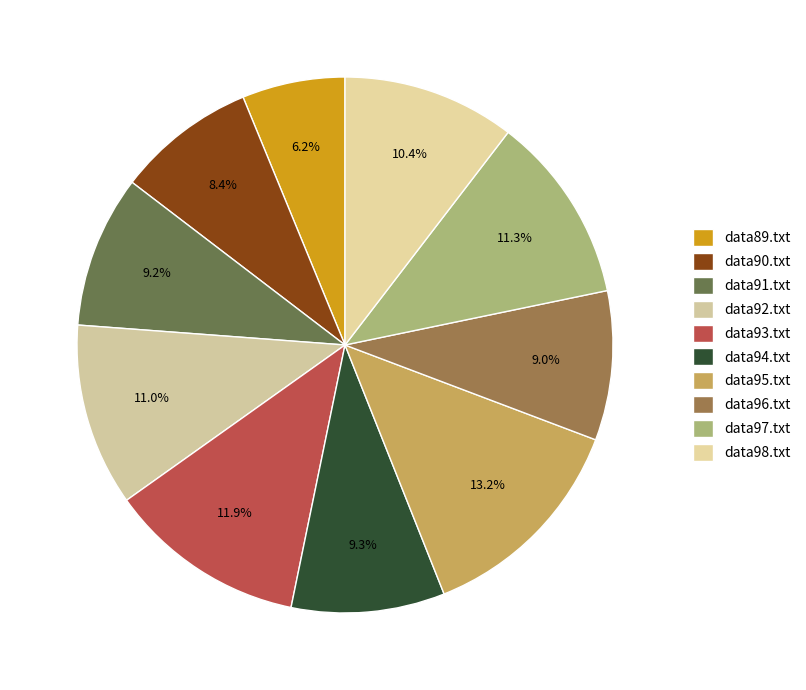

Count the number of slices in the pie.

10